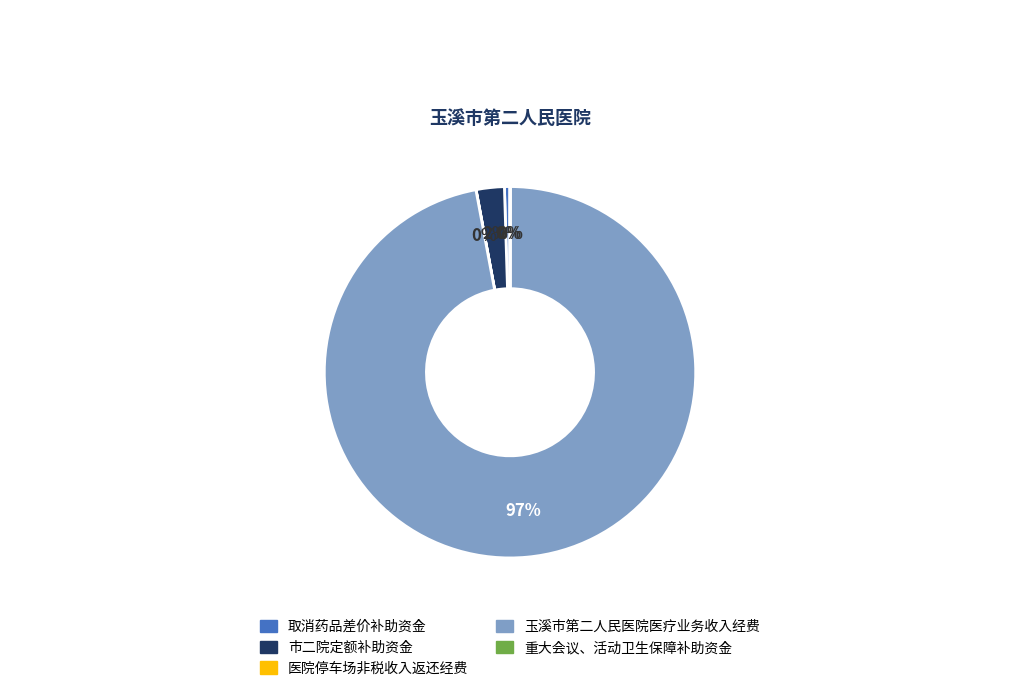

To the nearest percent, what percentage of the pie is 市二院定额补助资金?

2%